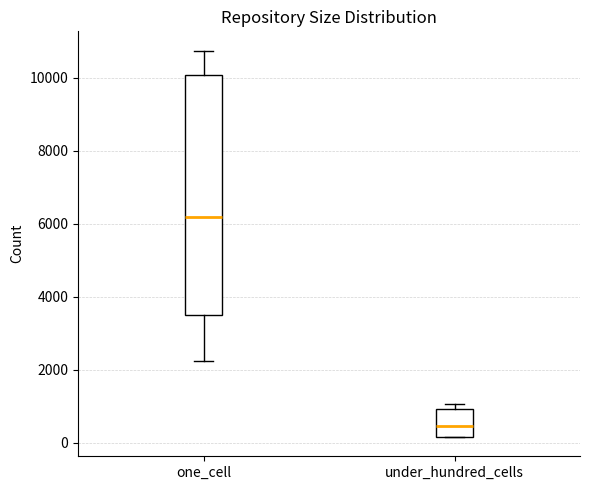

Reading left to right, transcribe this box plot: for each box, give where its median line is, the range the box spans, and where its two whiskers end, as read against the y-axis. The values are not printed on the chart, so give them approximately, as read against the axis.

one_cell: median 6200, box 3400 to 10000, whiskers 2200 to 10800
under_hundred_cells: median 400, box 200 to 1000, whiskers 200 to 1000 (just above the box's upper edge)